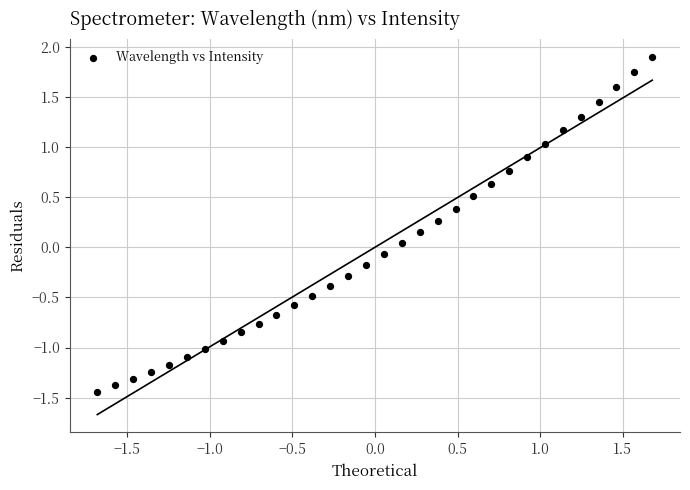

What is the range of X values (max minus min)?

3.4